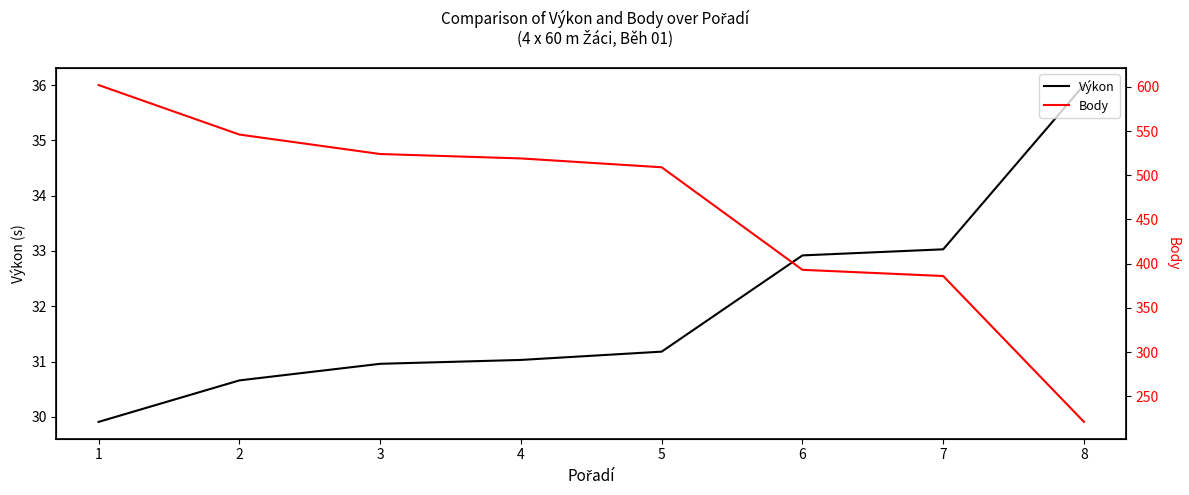

What is the value of the Body point at the 4th from the left?

519.0